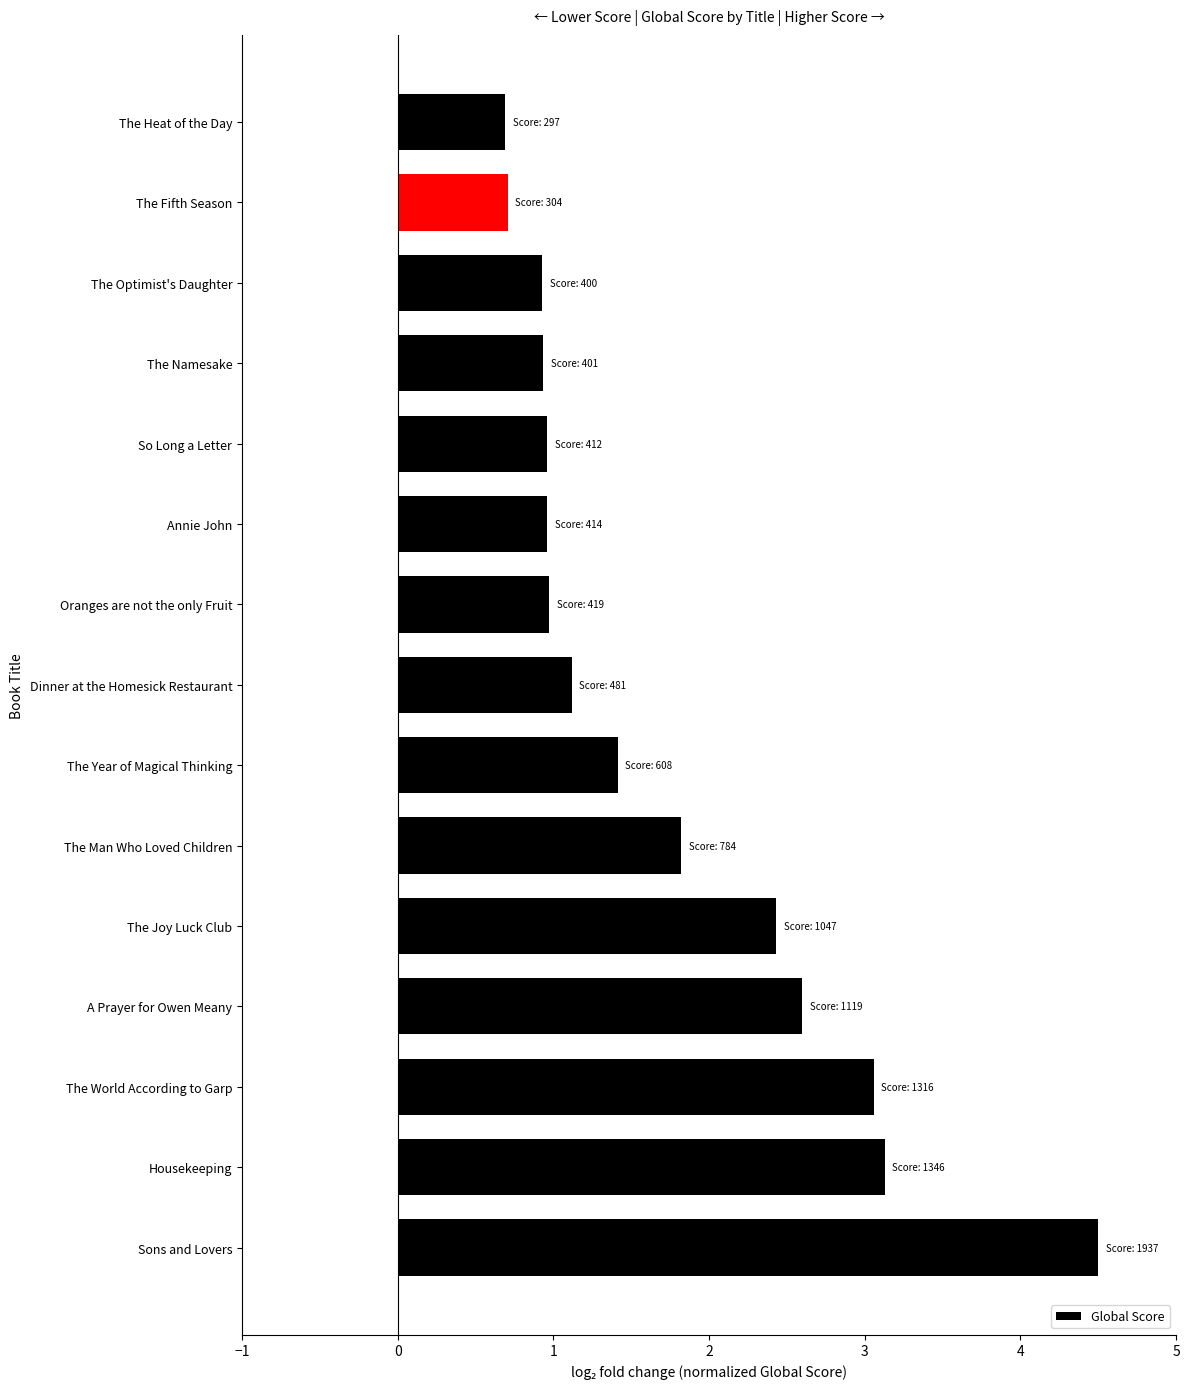

The chart shows a value of 0.5 at The Fifth Season. True or false?

False